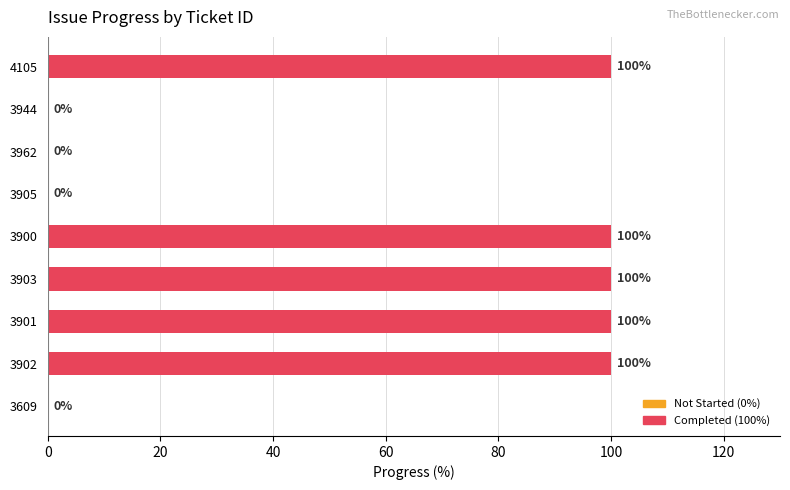

How many positive values are there?

5